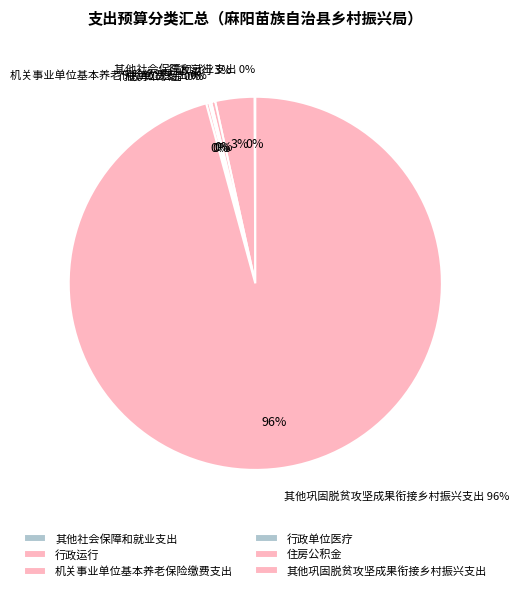

To the nearest percent, what is the combined percentage of 机关事业单位基本养老保险缴费支出 and 行政单位医疗?

1%